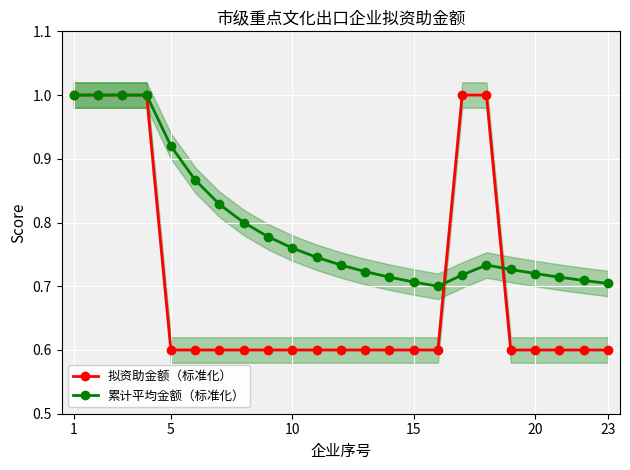

Which series ends up on top after the final intersection of 累计平均金额（标准化） and 拟资助金额（标准化）?

累计平均金额（标准化）